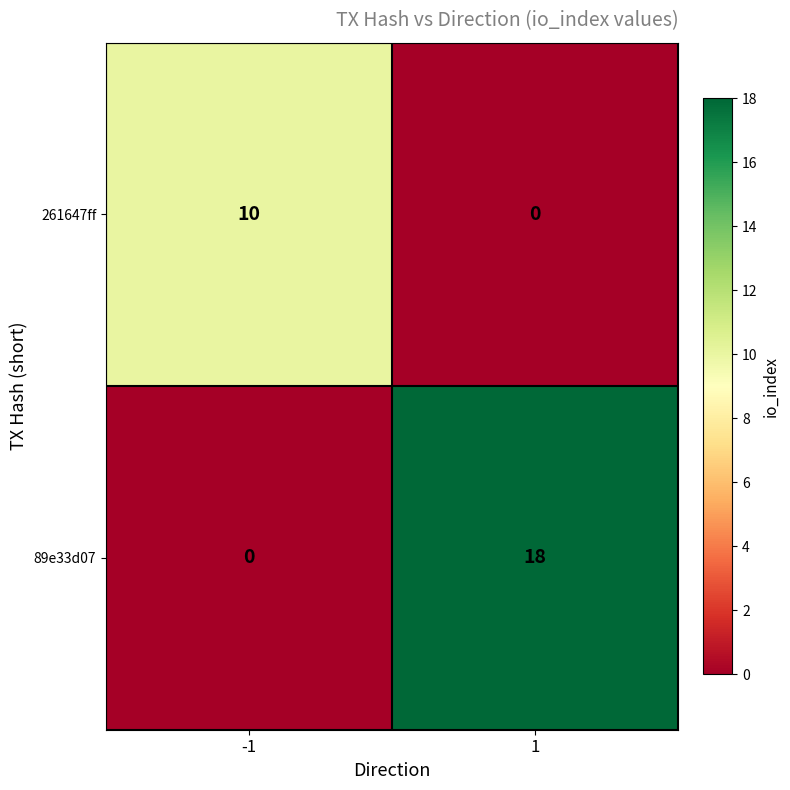

Rank the series by their average value, from highest to lowest.

89e33d07, 261647ff